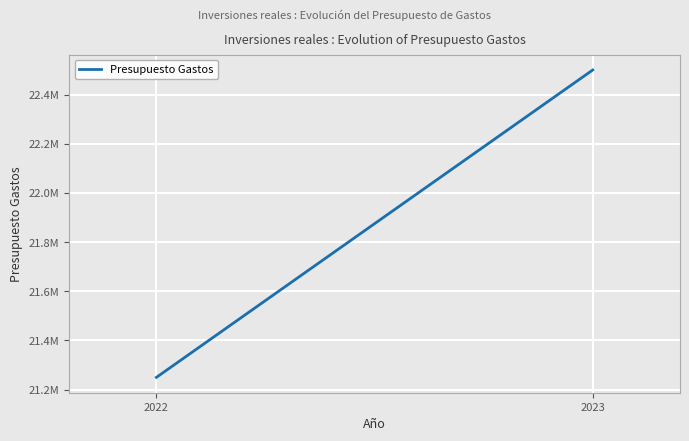

Between 2023 and 2022, which is larger?

2023